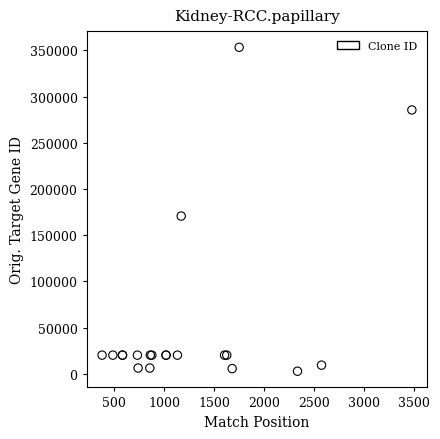

What Y value in the scatter plot is closest to 178103?

170768